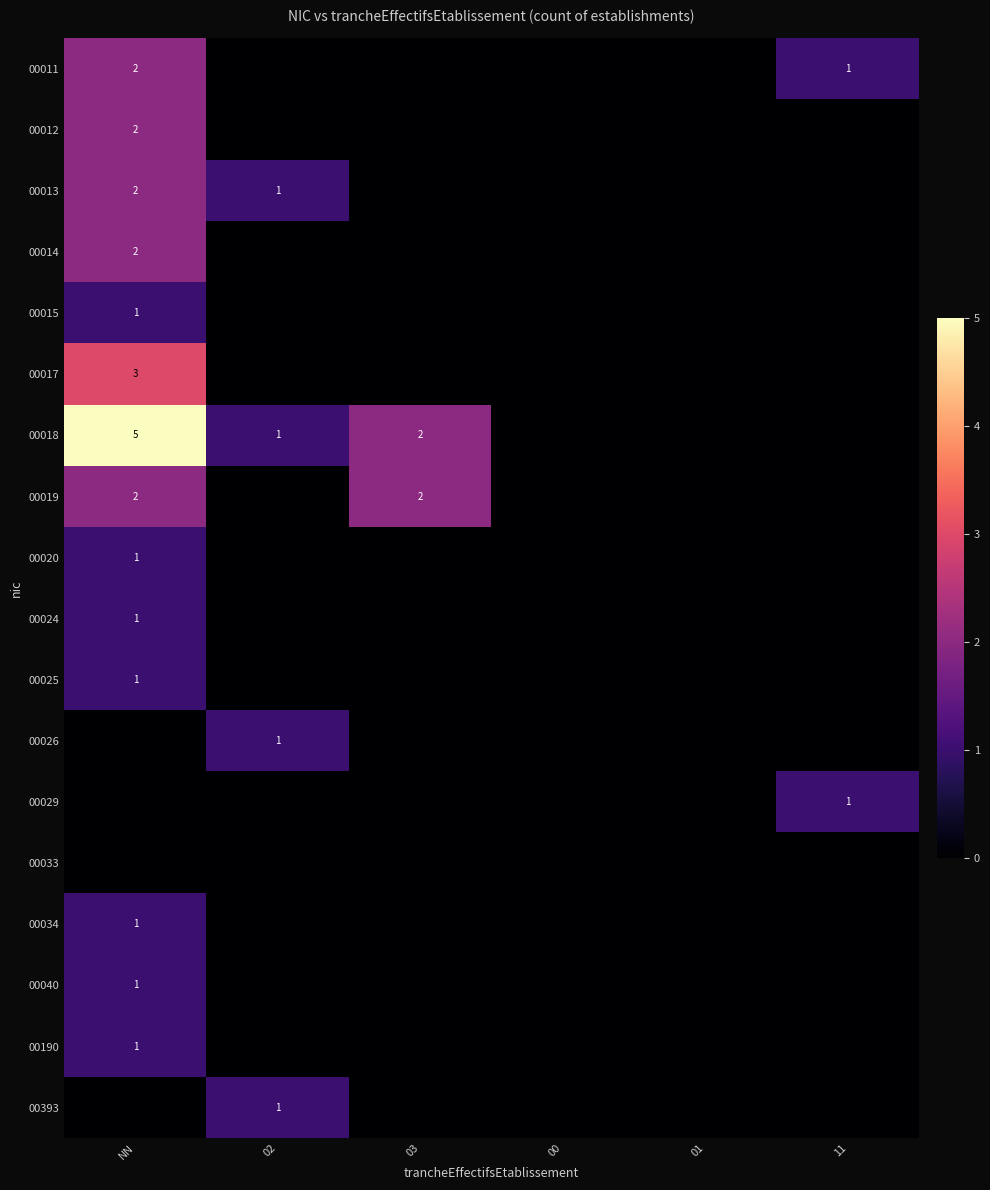

Is it true that 00013 equals 1 at NN?

False